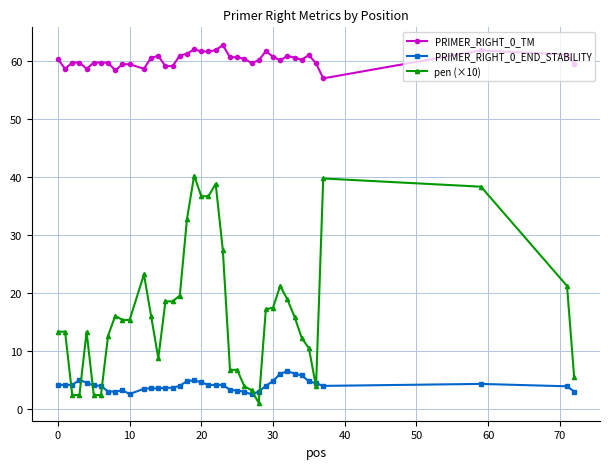

True or false: pen (×10) has more than 0 points higher than both neighbors.

True